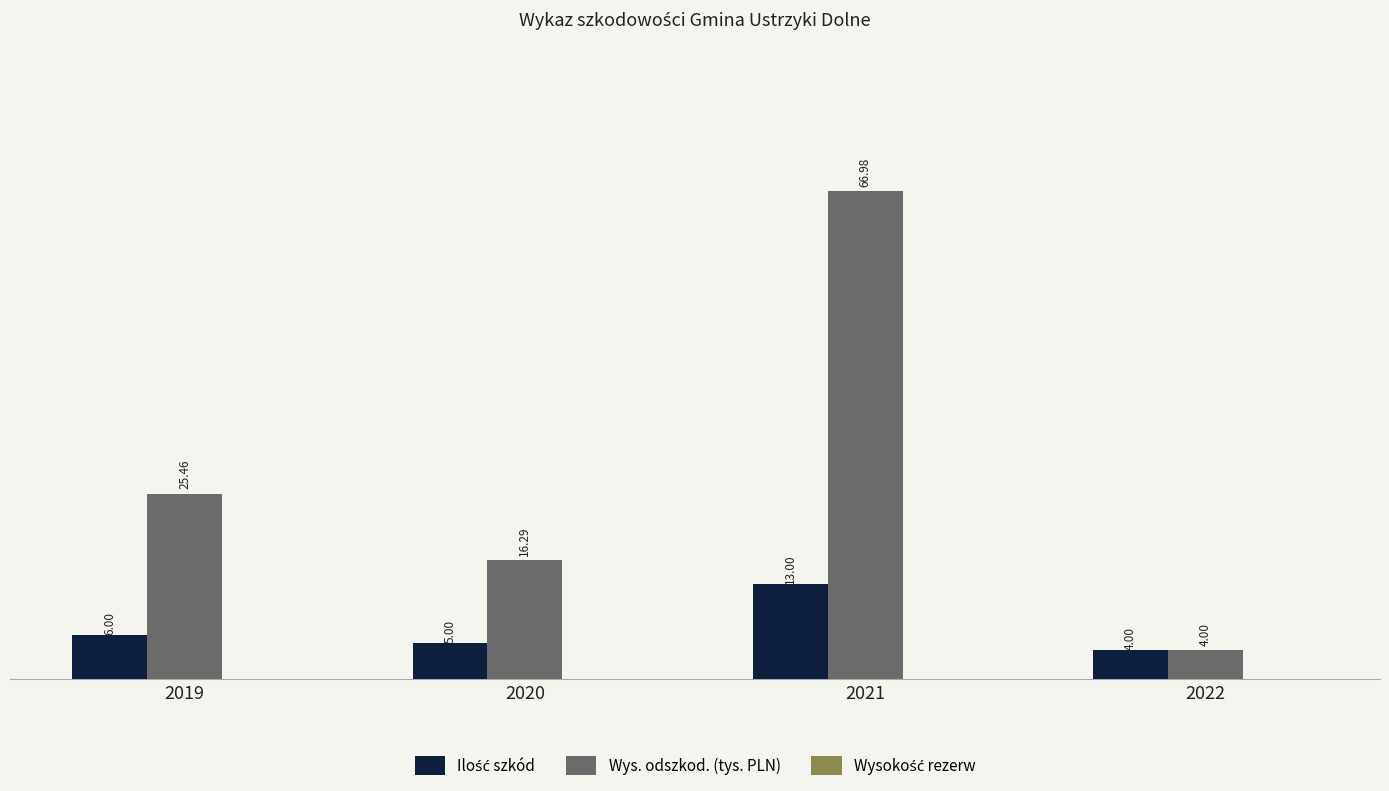

Which series has the largest range (max minus min)?

Wys. odszkod. (tys. PLN)